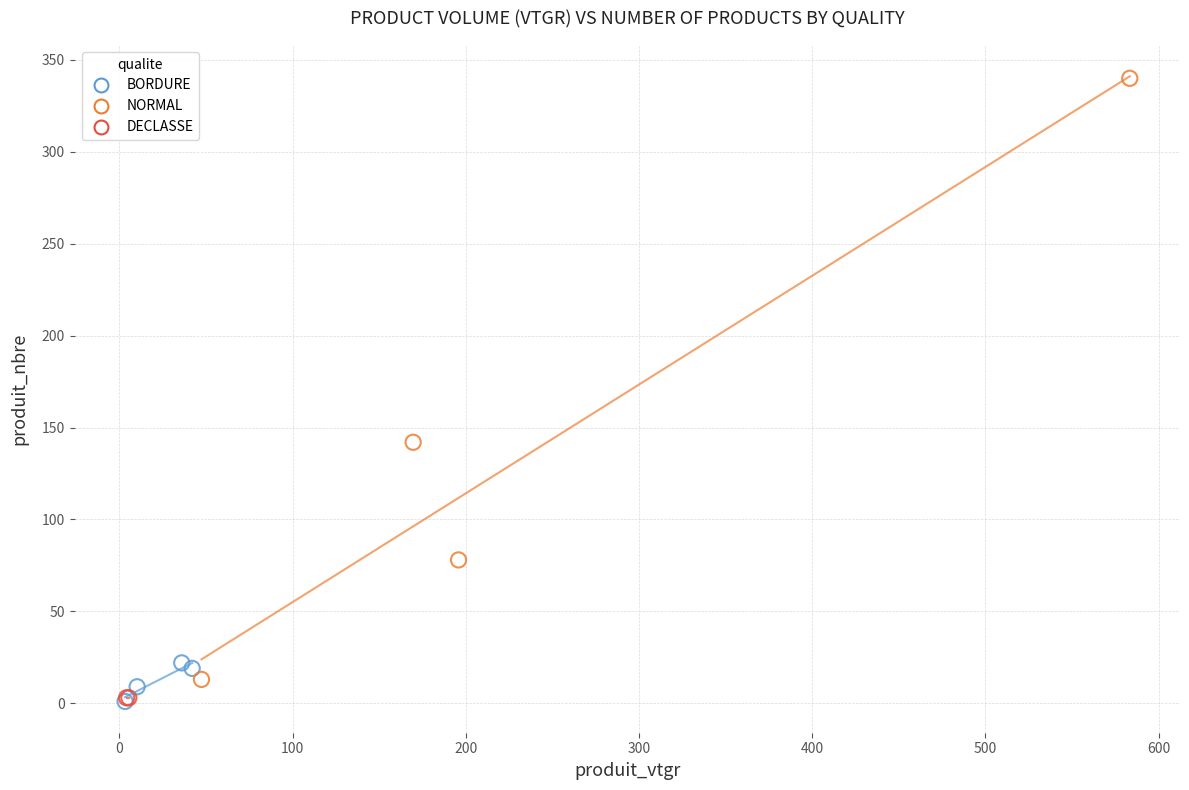

What are all the series names shown in the legend?

BORDURE, NORMAL, DECLASSE